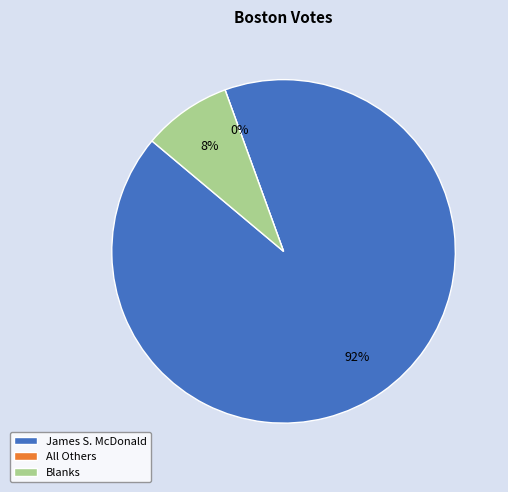

True or false: All Others accounts for 1% of the total.

False